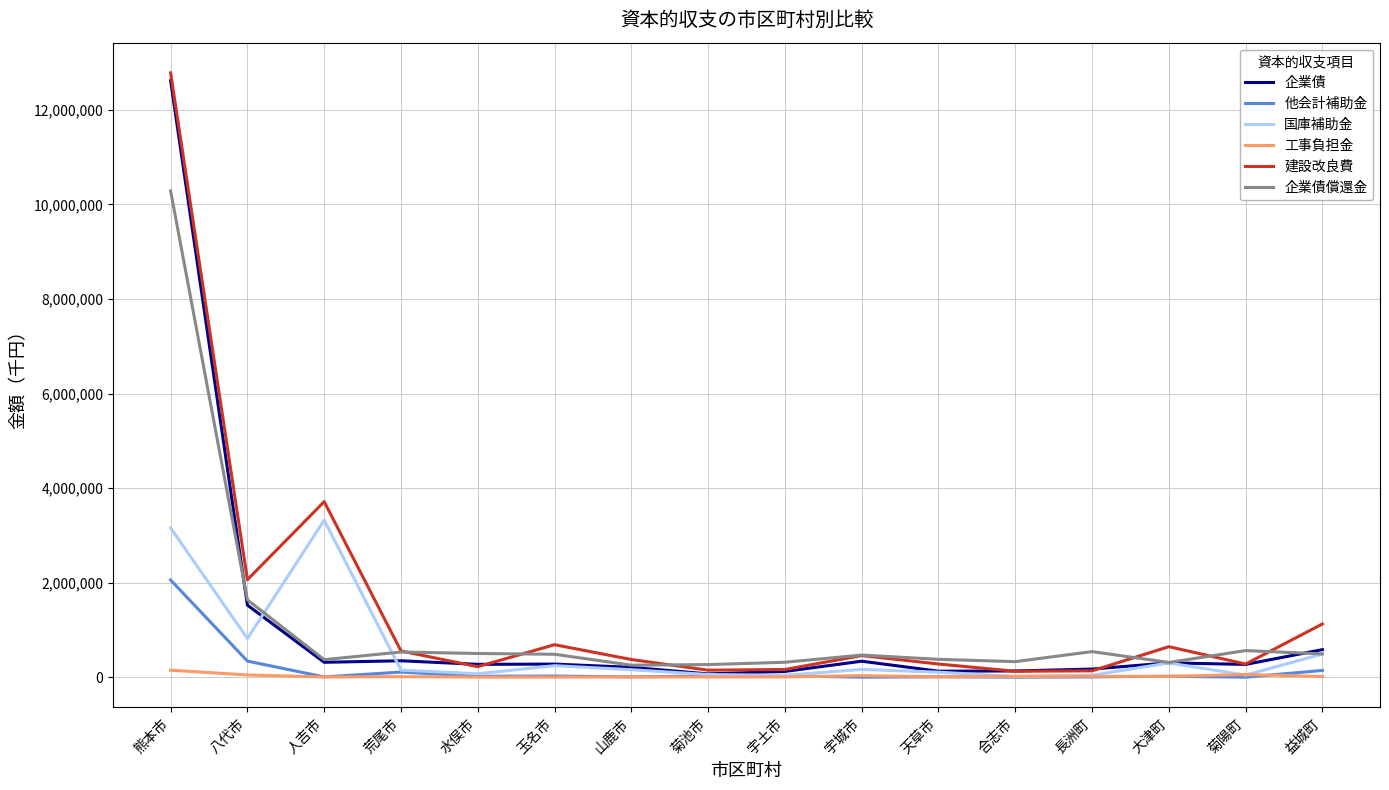

At which label does 企業債 first exceed 276700?

熊本市